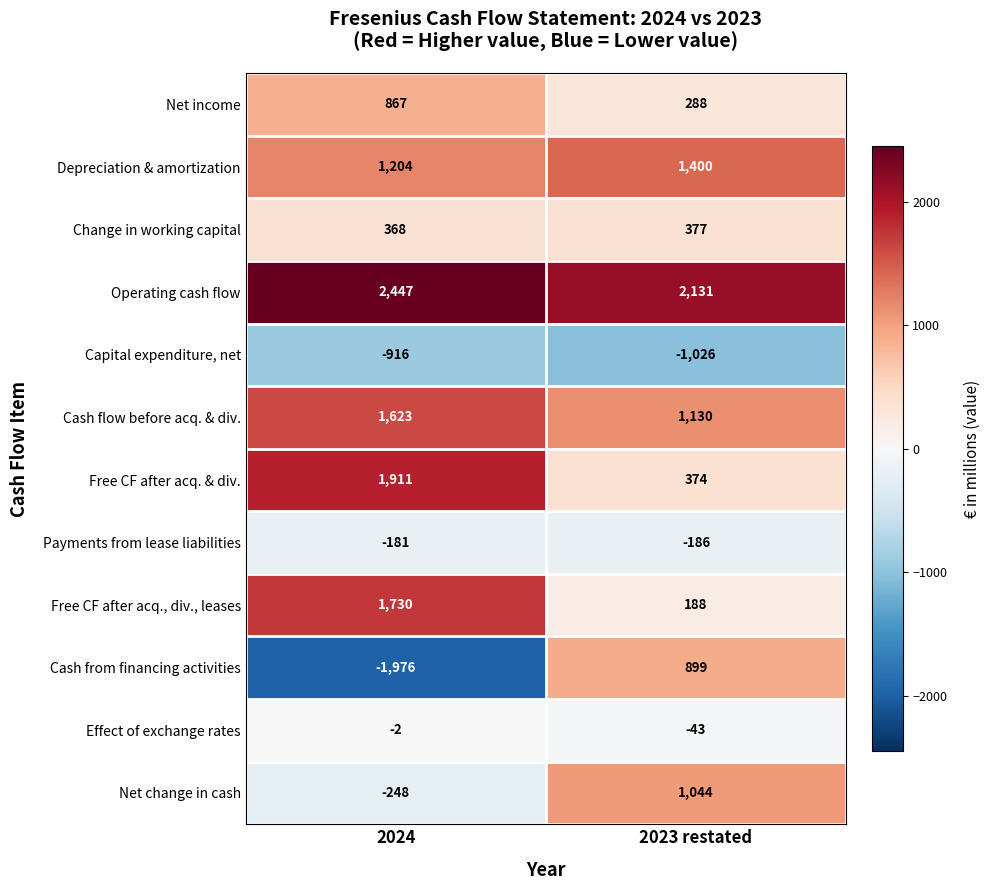

What value does the Depreciation & amortization series have at 2024, to the nearest 10?

1200